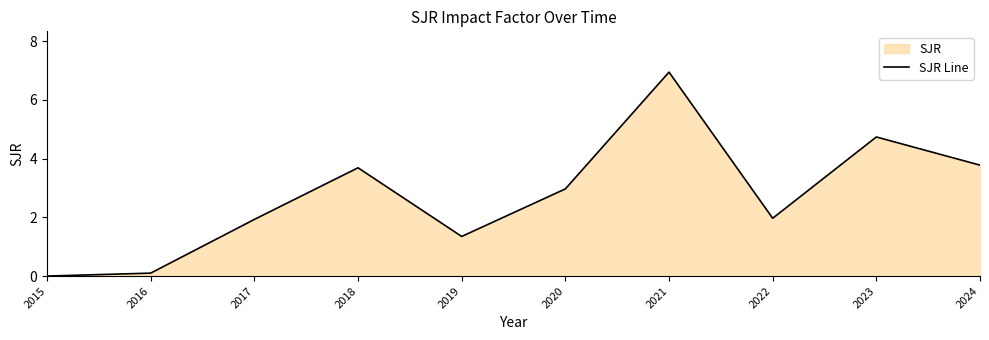

What is the difference between the maximum and second lowest values?

6.9